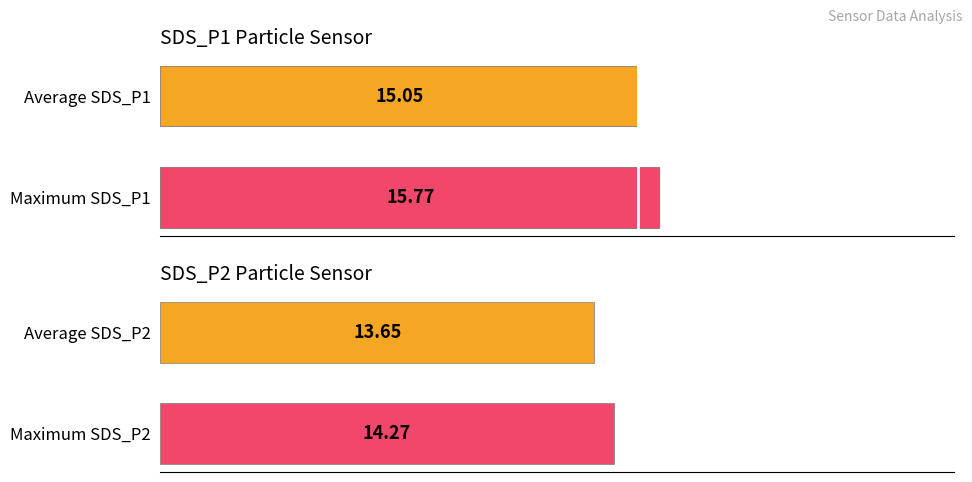

The value of SDS_P1 at Maximum SDS_P1 is 15.8. True or false?

True